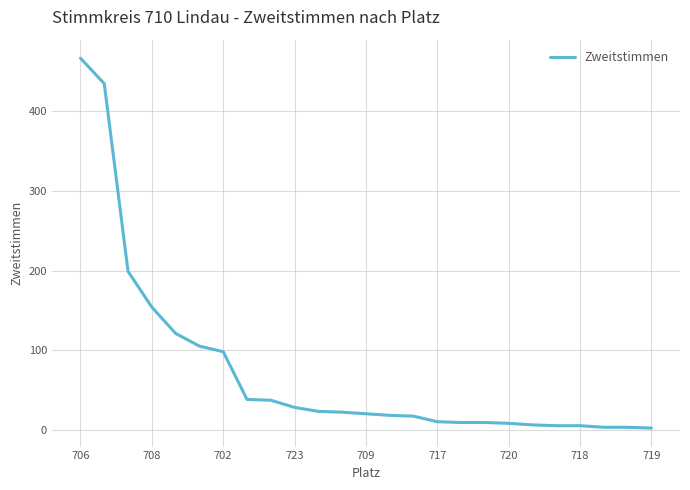

What is the difference between the maximum and minimum values?

465